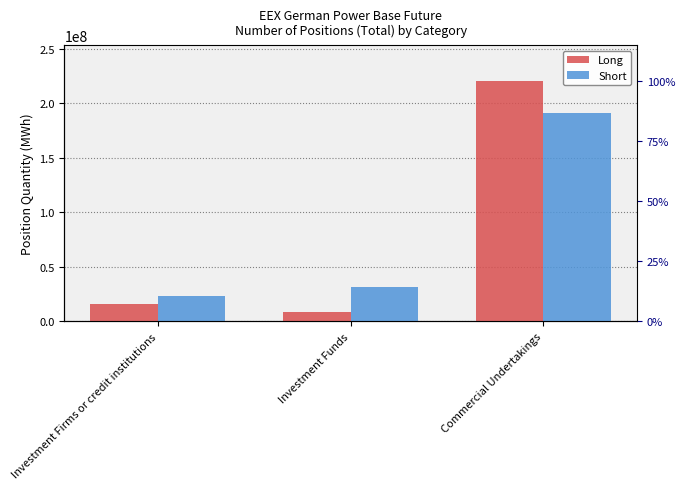

Are the bars grouped side by side (vs. stacked)?

Yes